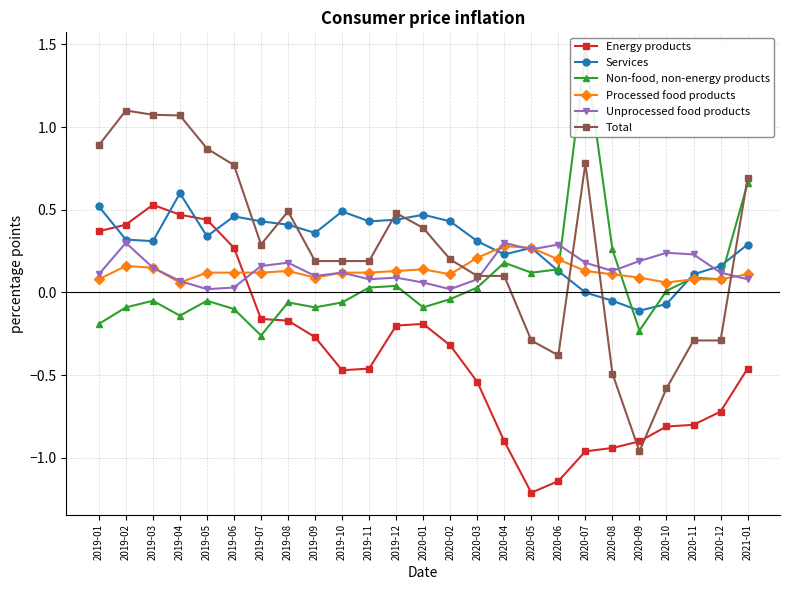

At how many categories does at least one series exceed 0?

25